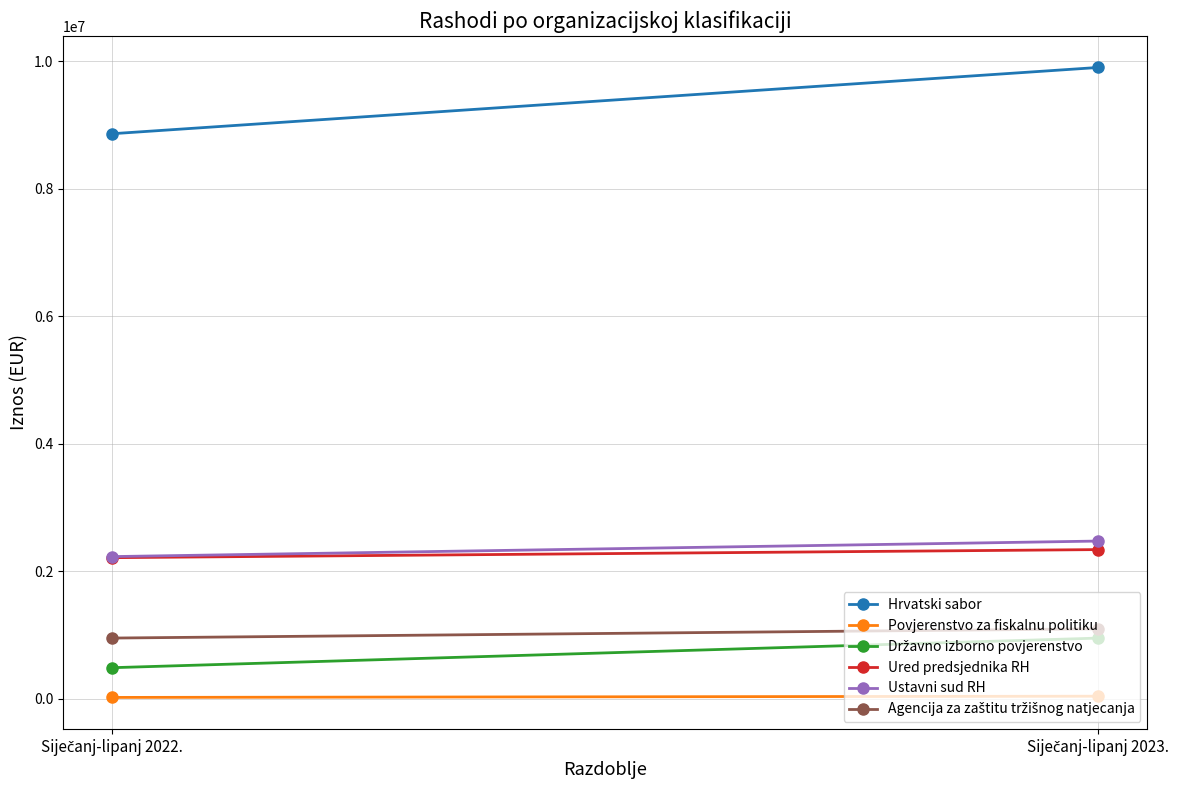

Reading left to right, extract all data points from this chart.

Hrvatski sabor: Siječanj-lipanj 2022.=8861174.4	Siječanj-lipanj 2023.=9900007.3
Povjerenstvo za fiskalnu politiku: Siječanj-lipanj 2022.=22337.2	Siječanj-lipanj 2023.=41615.7
Državno izborno povjerenstvo: Siječanj-lipanj 2022.=488546.9	Siječanj-lipanj 2023.=952530.7
Ured predsjednika RH: Siječanj-lipanj 2022.=2213803.1	Siječanj-lipanj 2023.=2340466.1
Ustavni sud RH: Siječanj-lipanj 2022.=2230630.8	Siječanj-lipanj 2023.=2474215.0
Agencija za zaštitu tržišnog natjecanja: Siječanj-lipanj 2022.=953107.3	Siječanj-lipanj 2023.=1097527.1